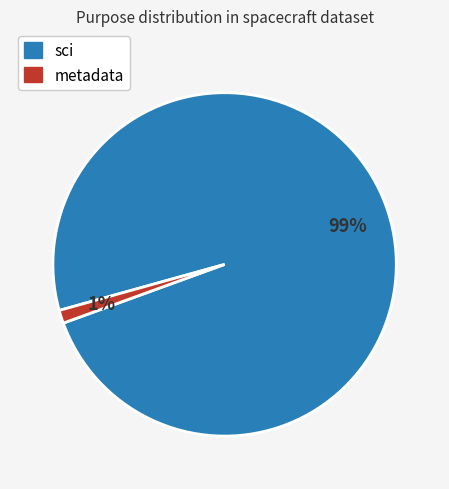

Combined, do sci and metadata account for over 50%?

Yes